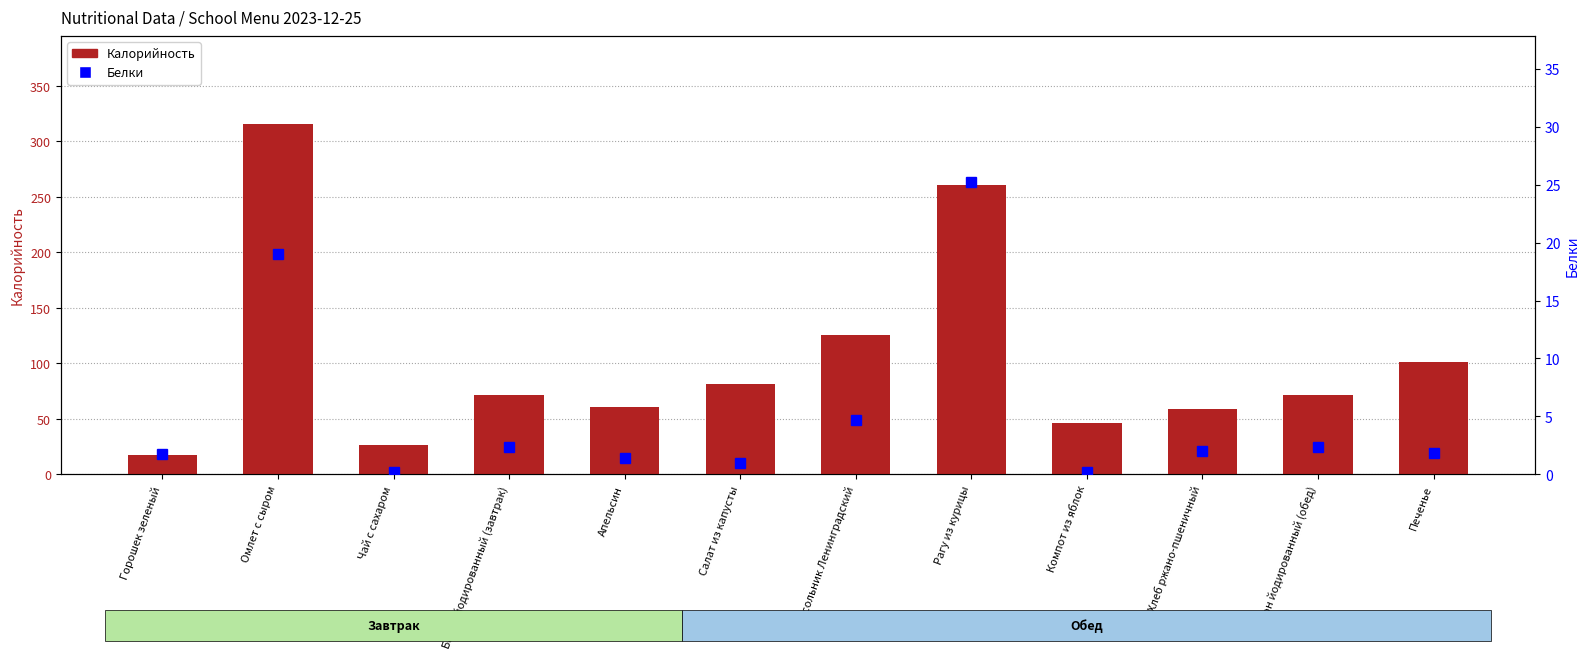

Reading right to left, transcribe all the data shown in this chart.

Калорийность: 101.7	71.2	58.7	46.7	260.9	125.5	81.5	60.5	71.2	26.8	315.8	17.8
Белки: 1.8	2.4	2.0	0.2	25.2	4.7	1.0	1.4	2.4	0.2	19.0	1.8